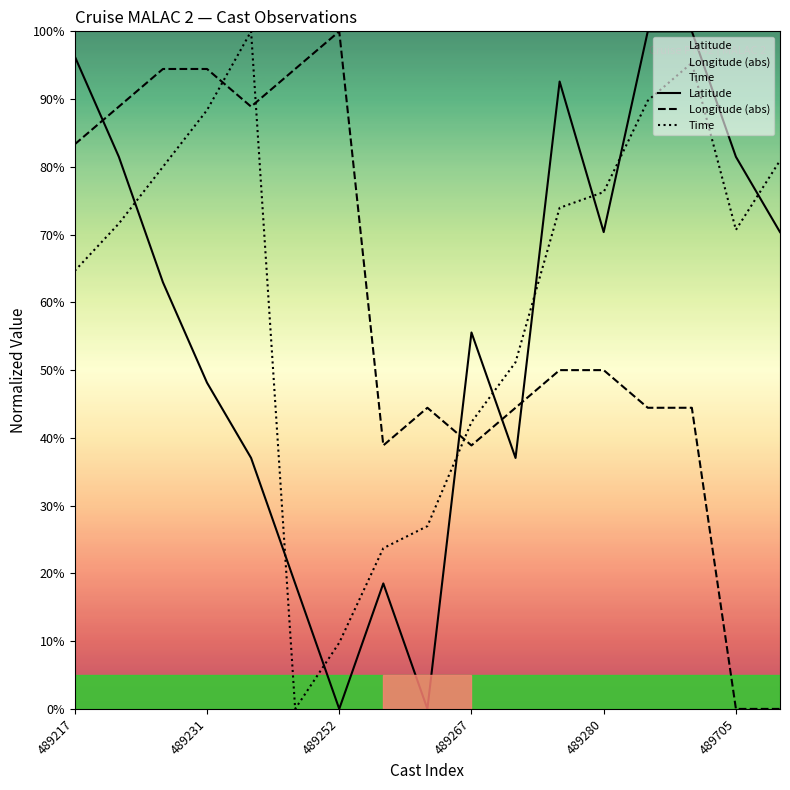

Which series ends up on top after the final intersection of Longitude (abs) and Time?

Time